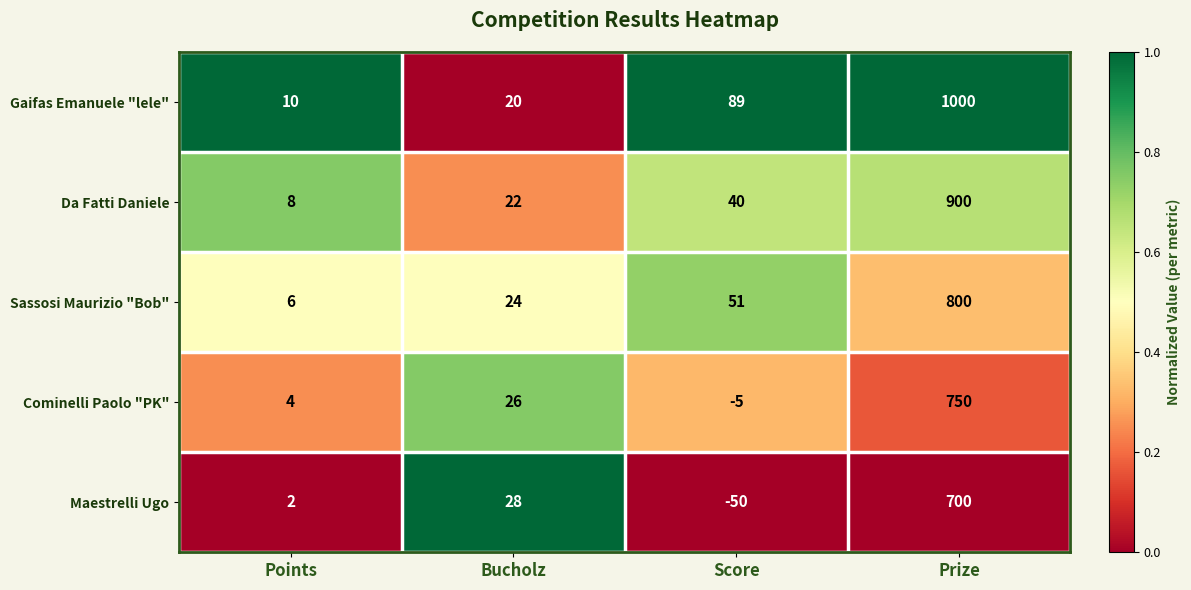

Which series has the widest spread of values?

Gaifas Emanuele "lele"